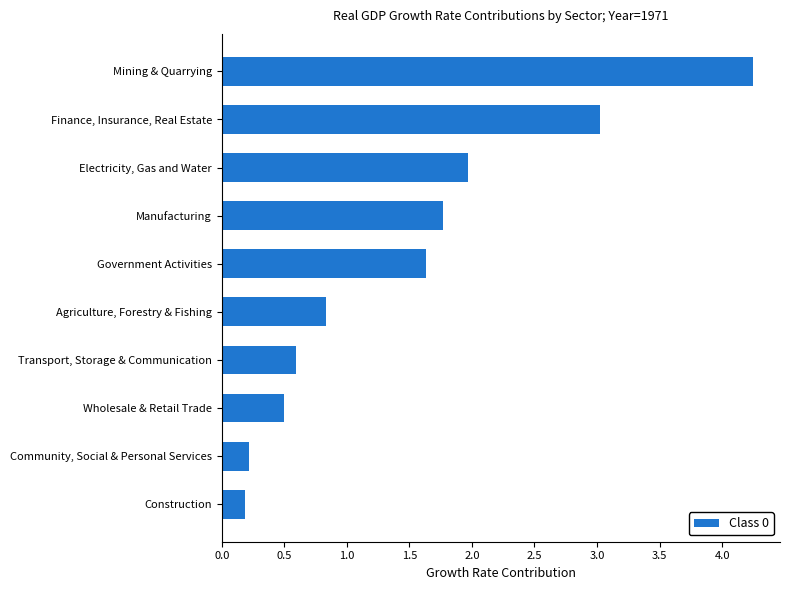

What is the average value?

1.5